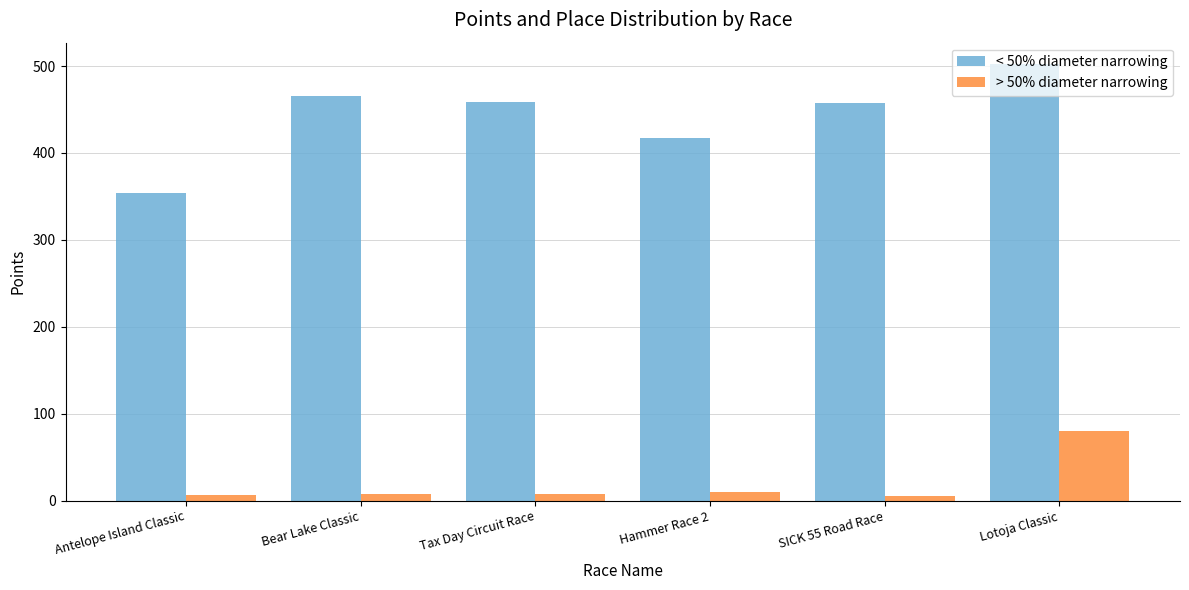

The value of < 50% diameter narrowing at Lotoja Classic is 501.8. True or false?

True